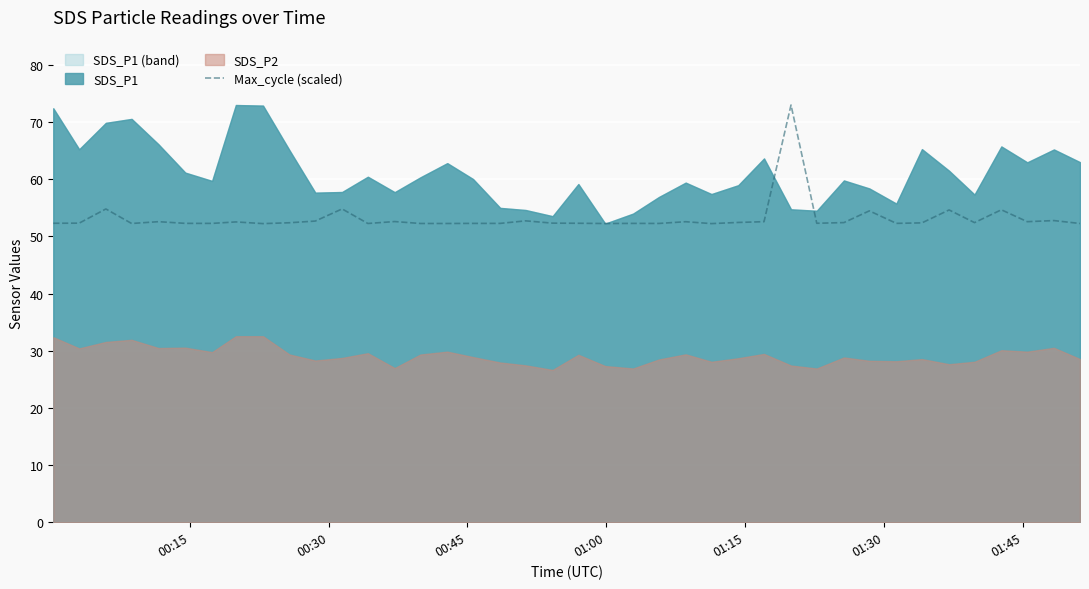

What is the greatest value displayed?

73.0